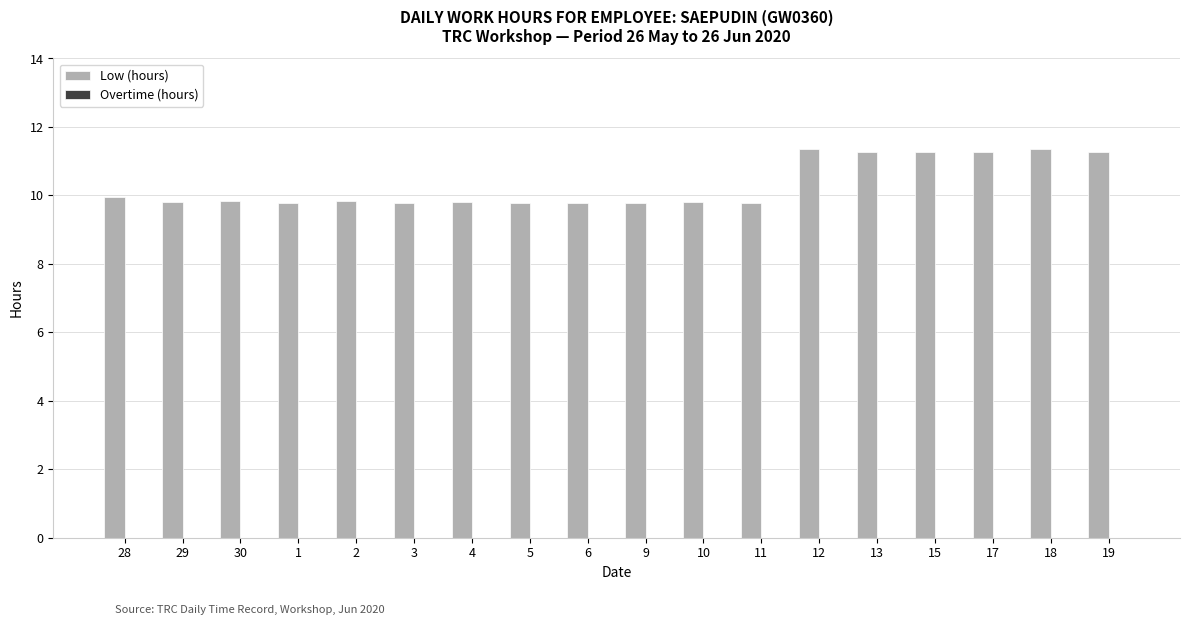

How many categories are shown in the chart?

18